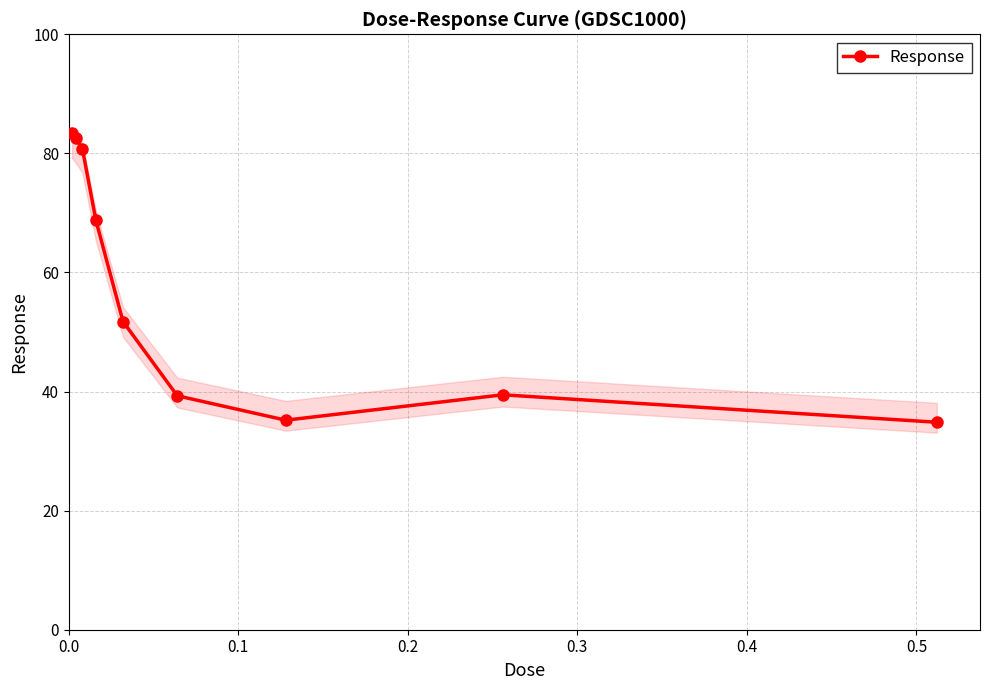

What is the highest value of the Response series?

83.4